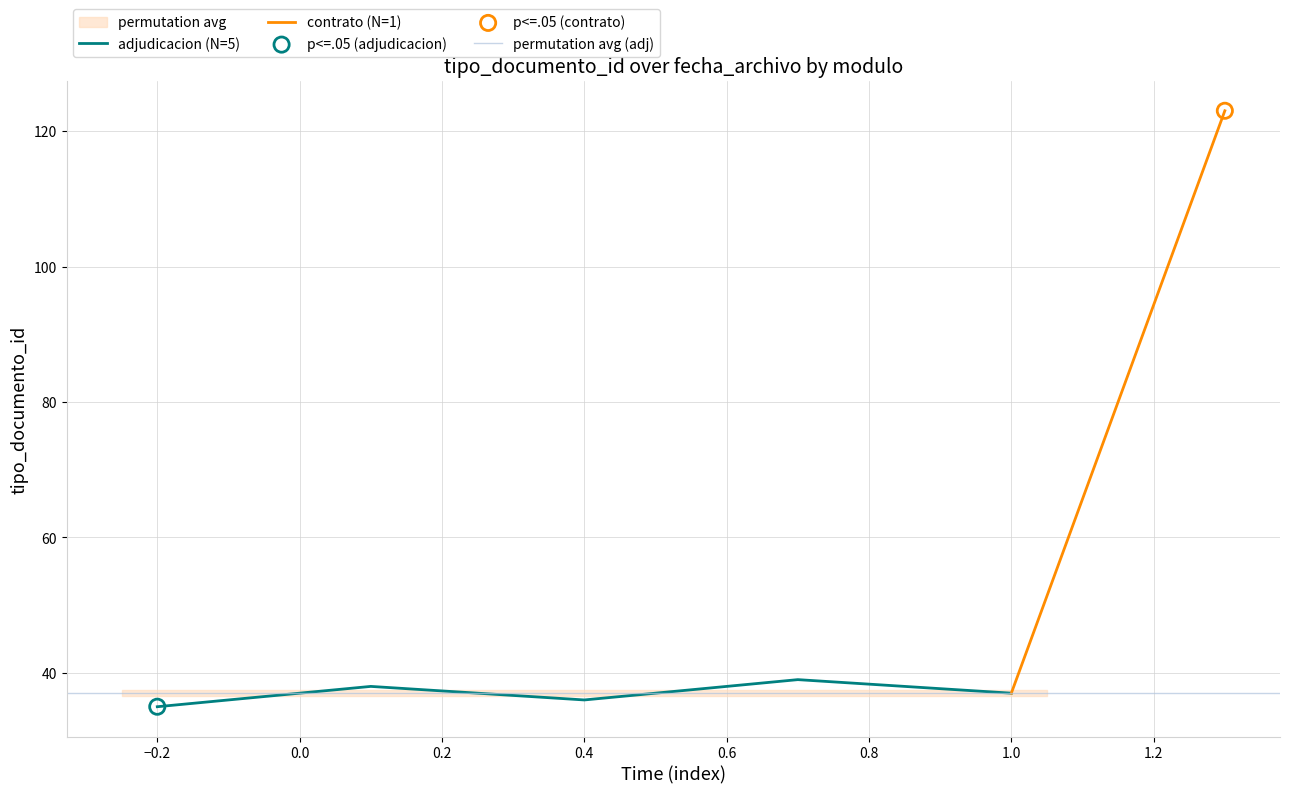

The value of adjudicacion (N=5) at 1.0 is 37. True or false?

True